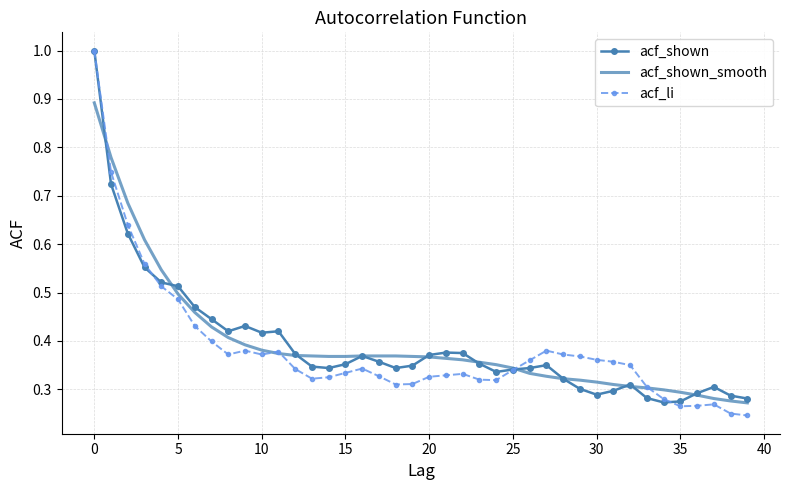

In acf_li, how many points are lower than both neighbors (excluding endpoints)?

6